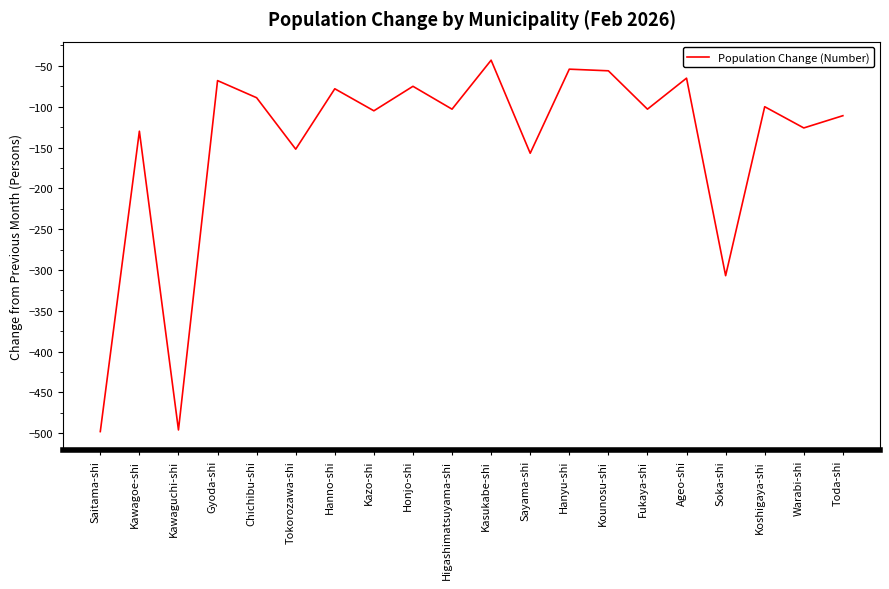

The chart shows a value of -64 at Soka-shi. True or false?

False